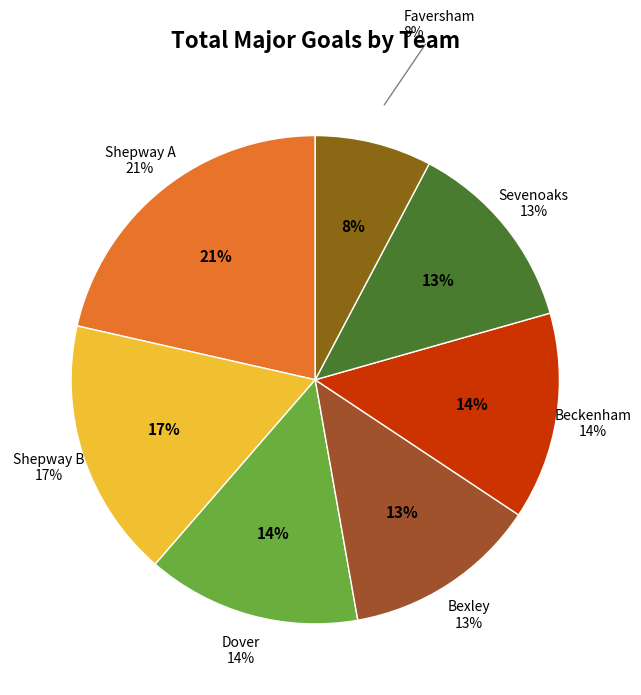

How many slices are in this pie chart?

7